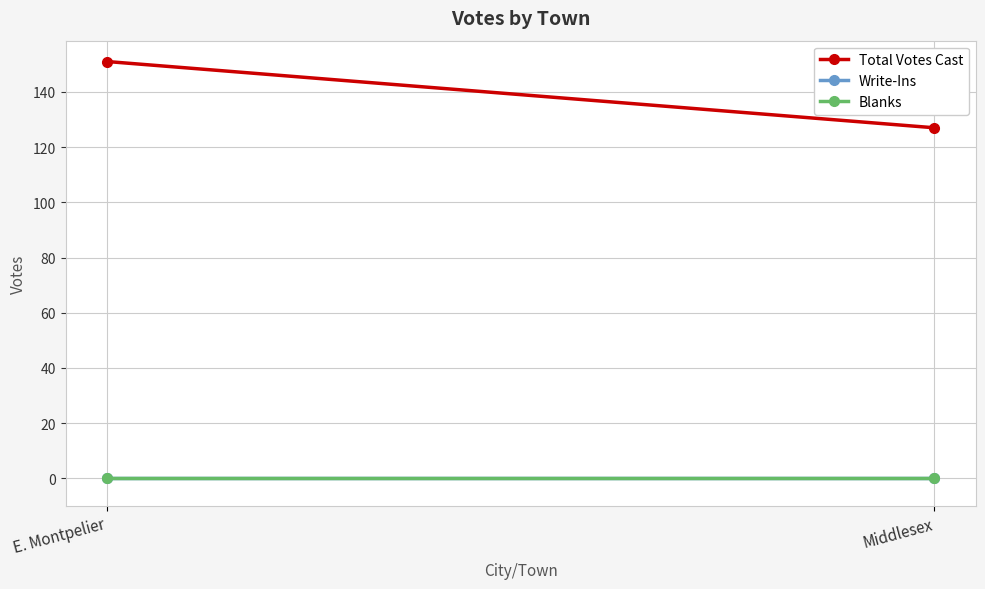

Reading left to right, list all the values displayed in this chart.

Total Votes Cast: E. Montpelier=151	Middlesex=127
Write-Ins: E. Montpelier=0	Middlesex=0
Blanks: E. Montpelier=0	Middlesex=0